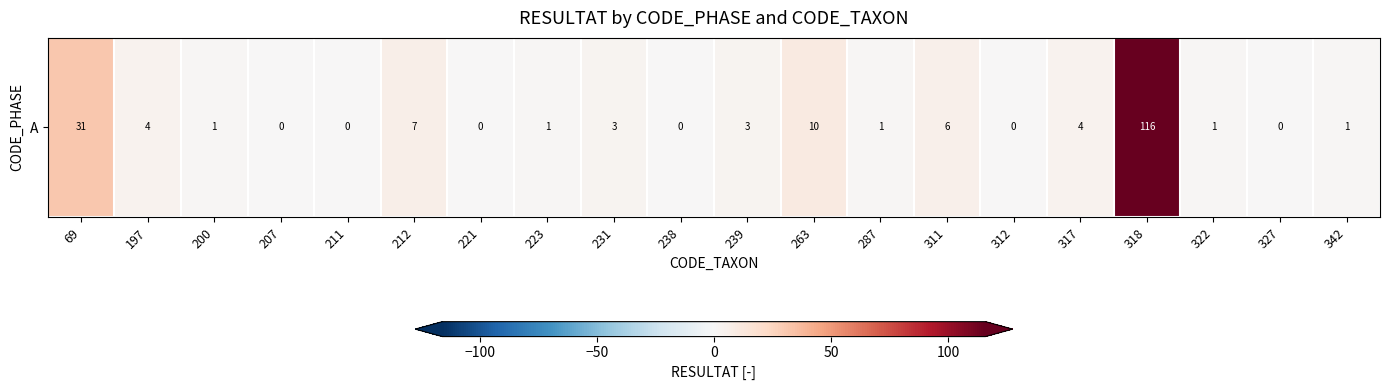

The value at 211 is 57. True or false?

False